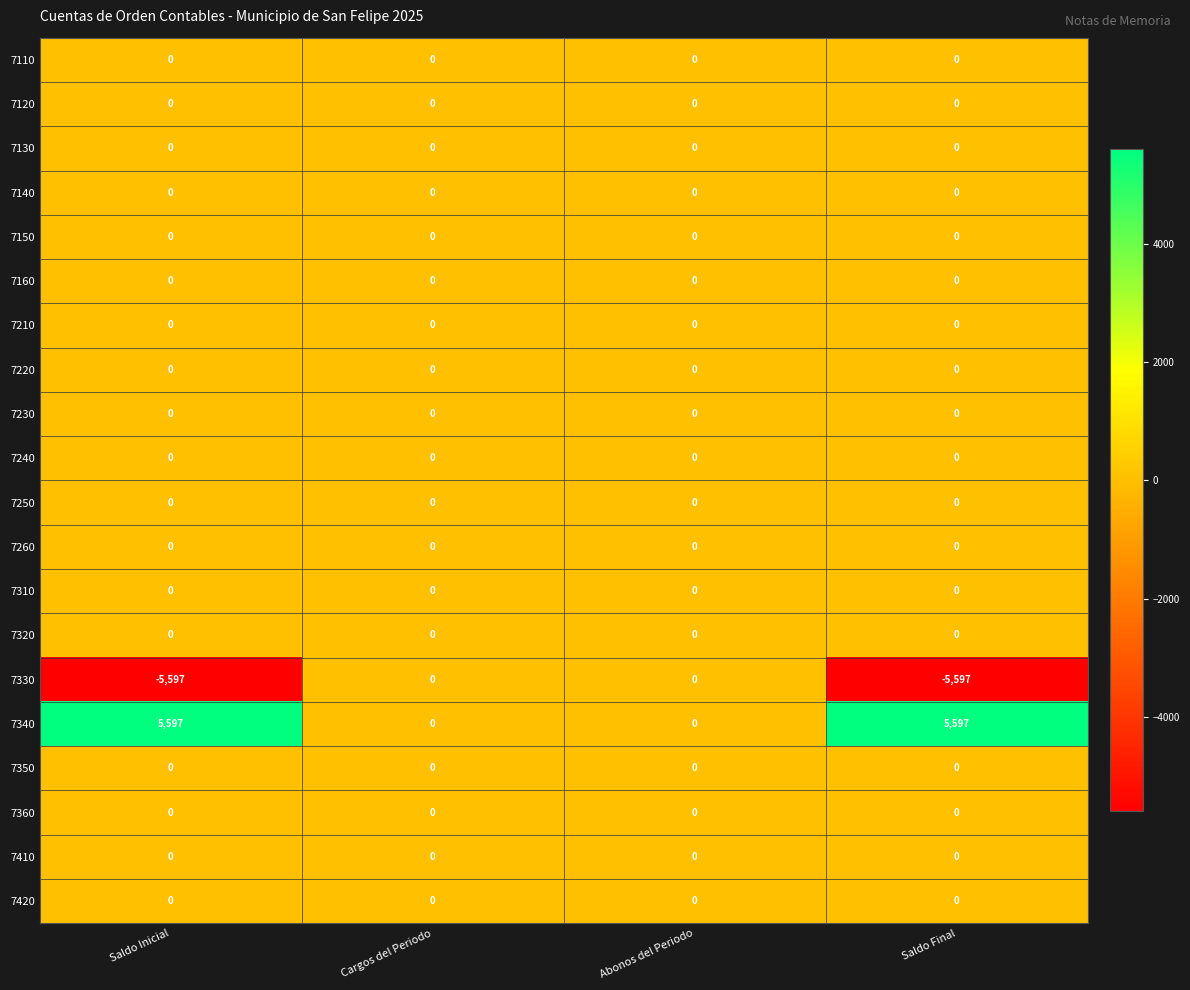

What is the sum of the 7330 values at Saldo Final and Abonos del Periodo?

-5597